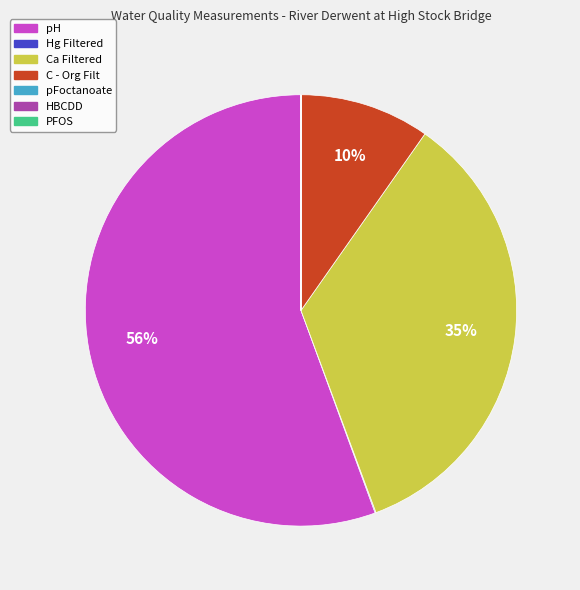

Is there any slice that represents more than half of the pie?

Yes